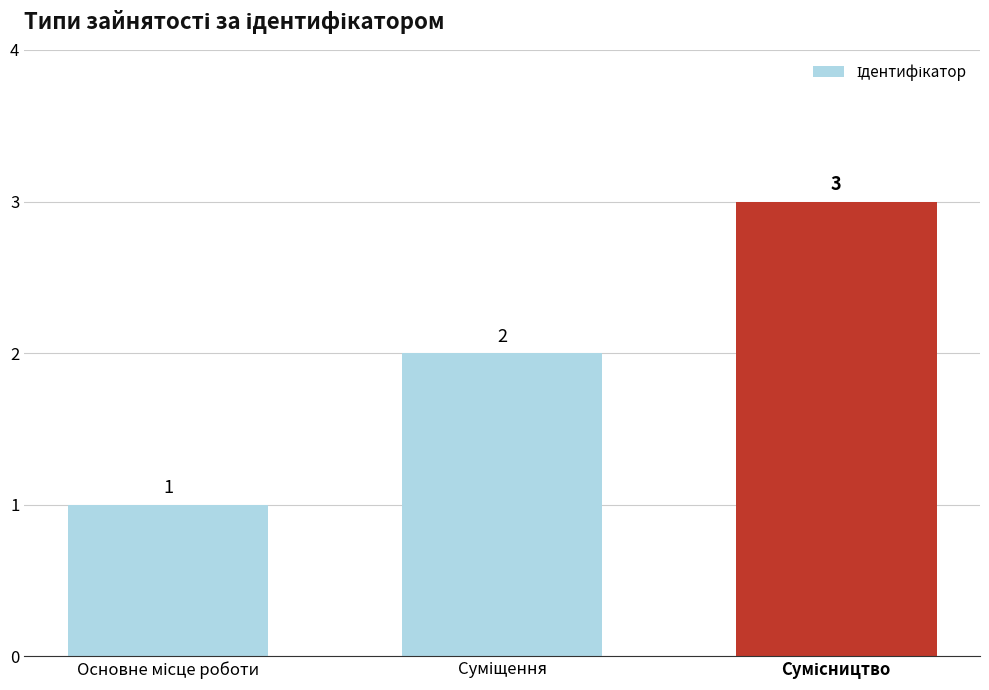

What is the value of the 3rd bar from the left?

3